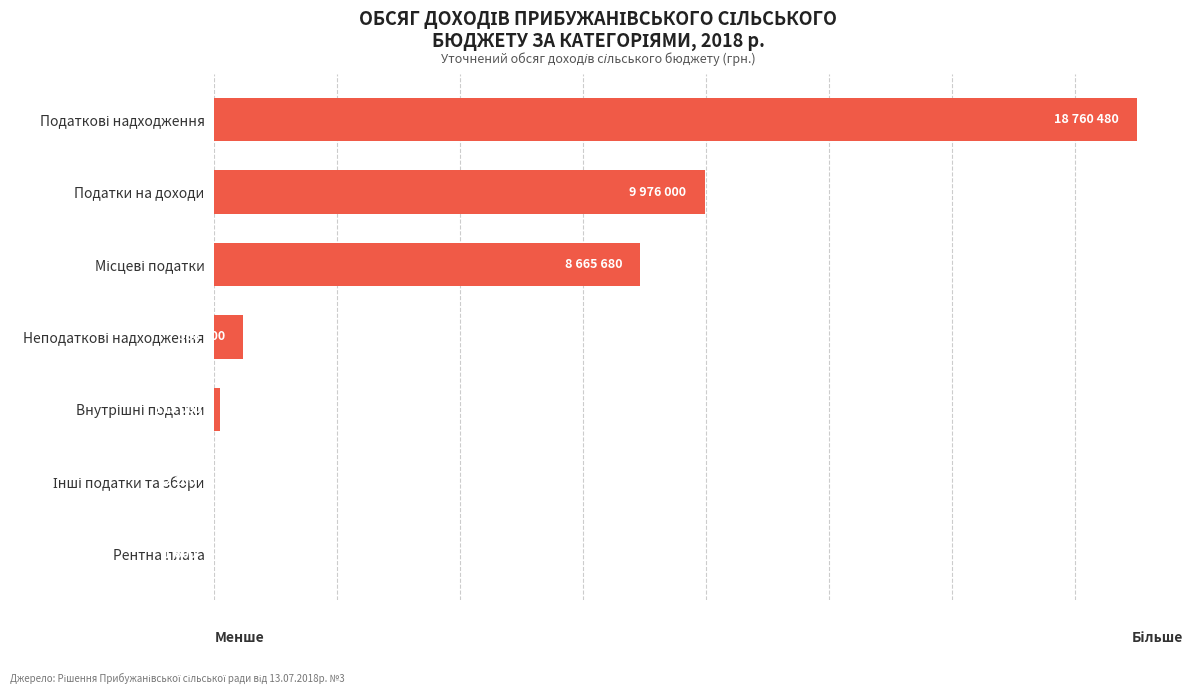

Are the bars horizontal?

Yes